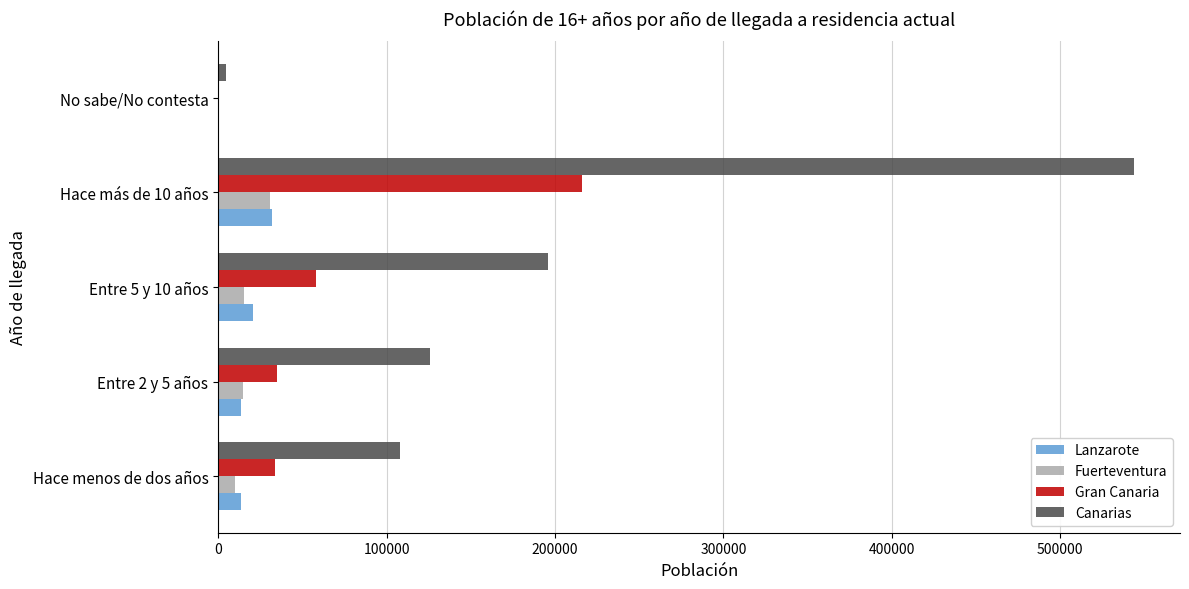

What is the sum of all Canarias values?

977948